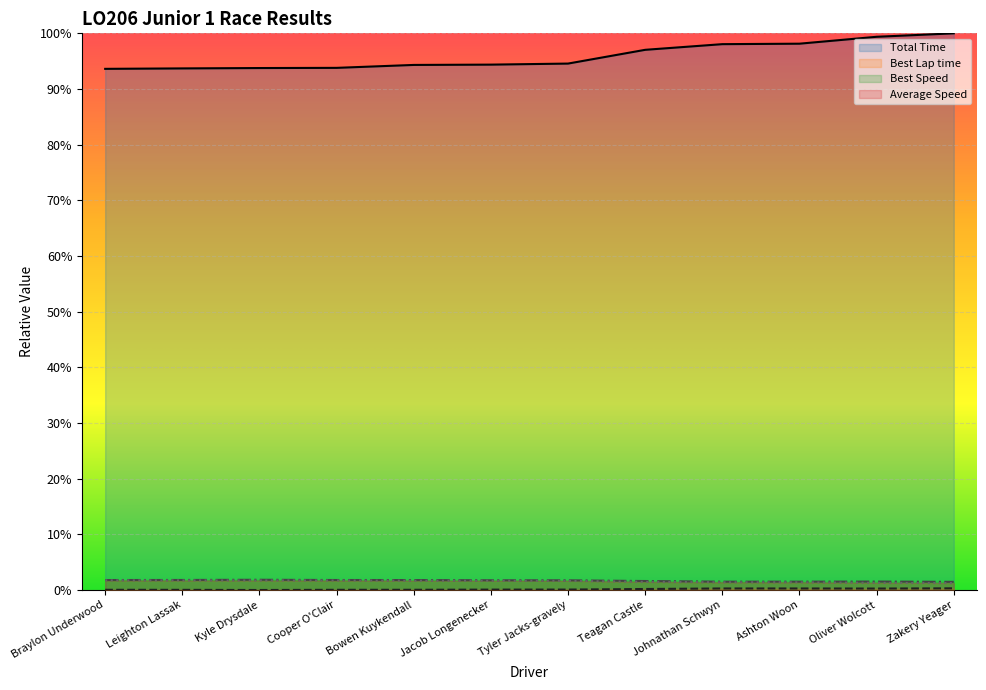

The Average Speed series shows 0.0 at Ashton Woon. True or false?

True